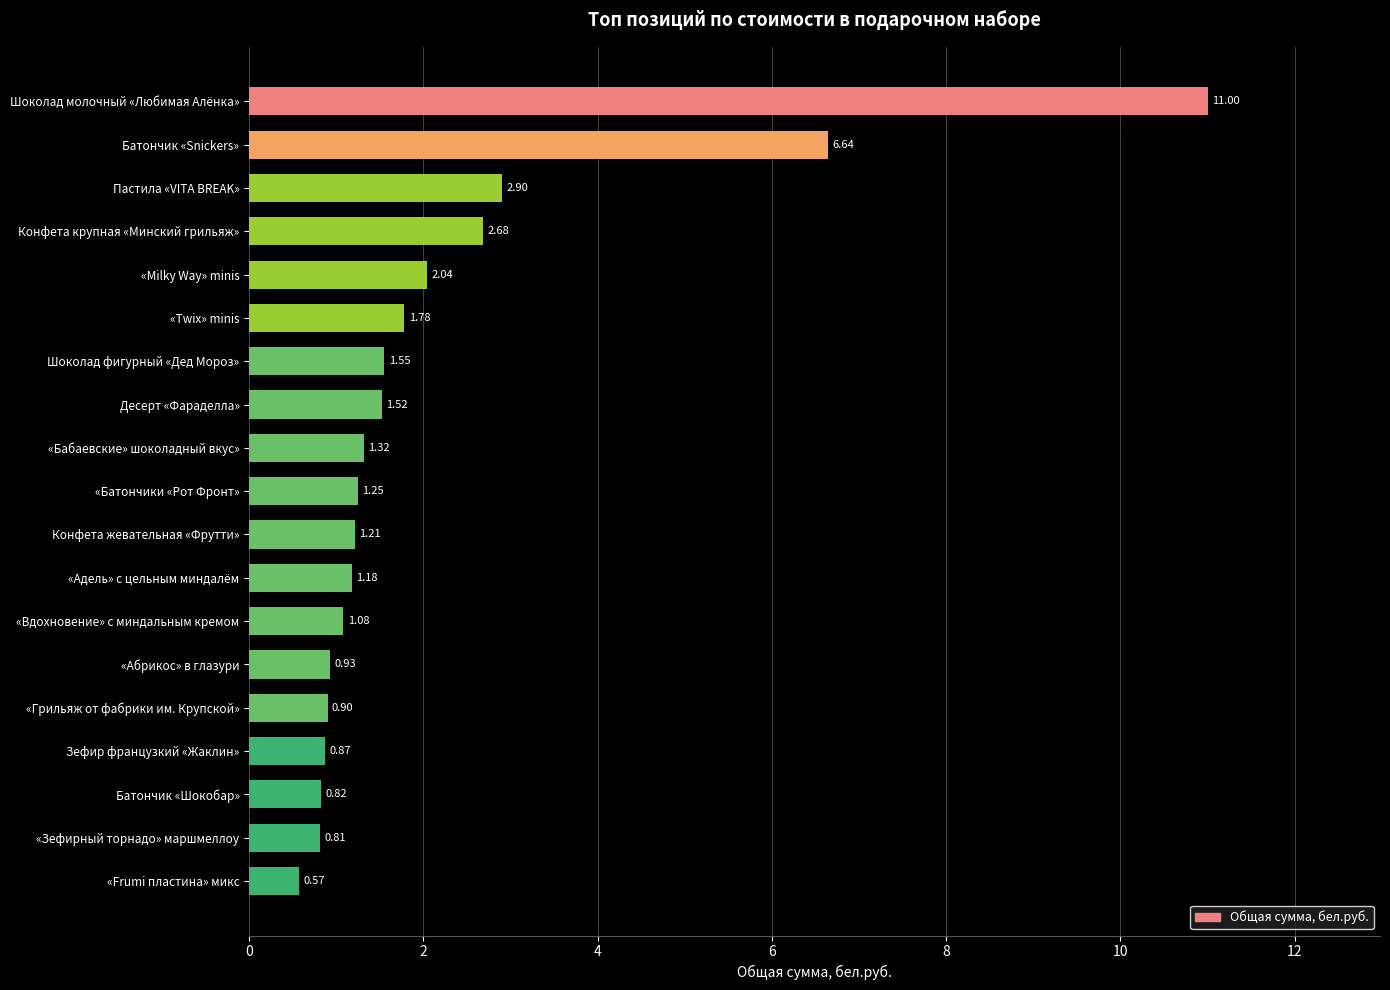

List the labels in order of value, smallest first.

«Frumi пластина» микс, «Зефирный торнадо» маршмеллоу, Батончик «Шокобар», Зефир французкий «Жаклин», «Грильяж от фабрики им. Крупской», «Абрикос» в глазури, «Вдохновение» с миндальным кремом, «Адель» с цельным миндалём, Конфета жевательная «Фрутти», «Батончики «Рот Фронт», «Бабаевские» шоколадный вкус», Десерт «Фараделла», Шоколад фигурный «Дед Мороз», «Twix» minis, «Milky Way» minis, Конфета крупная «Минский грильяж», Пастила «VITA BREAK», Батончик «Snickers», Шоколад молочный «Любимая Алёнка»